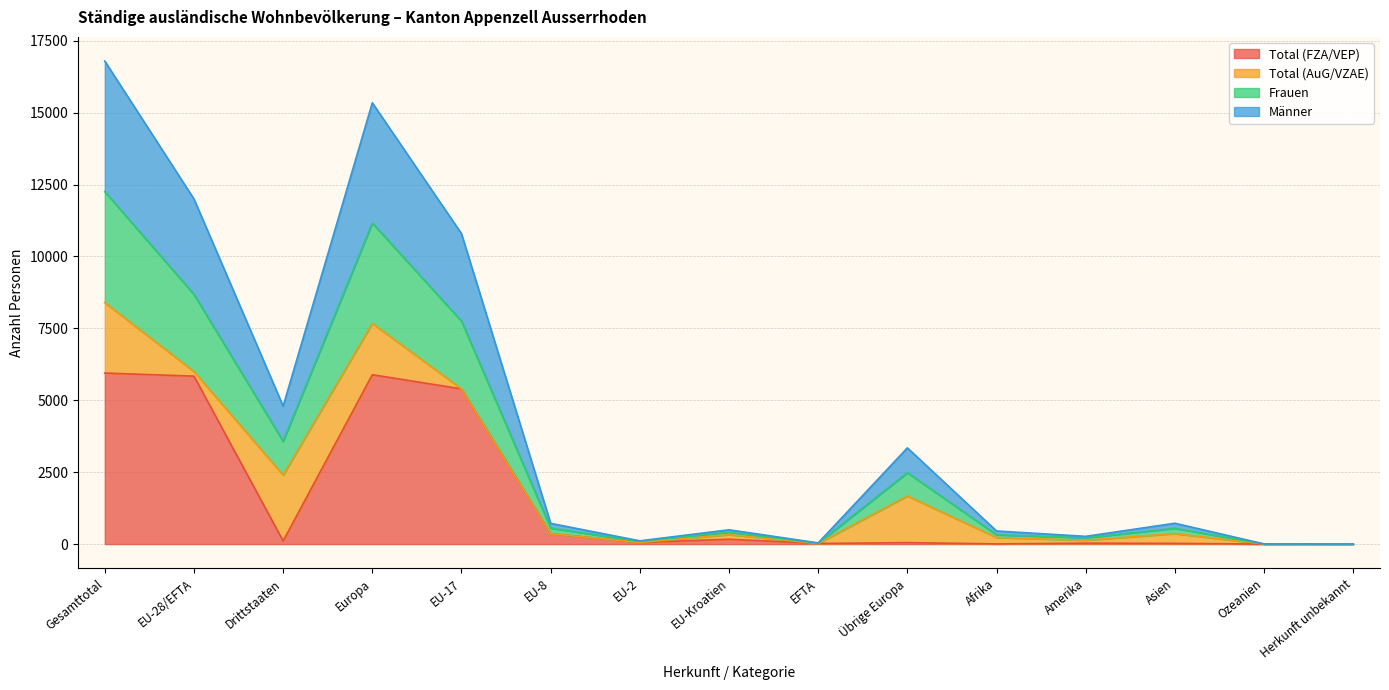

What are all the series names shown in the legend?

Total (FZA/VEP), Total (AuG/VZAE), Frauen, Männer